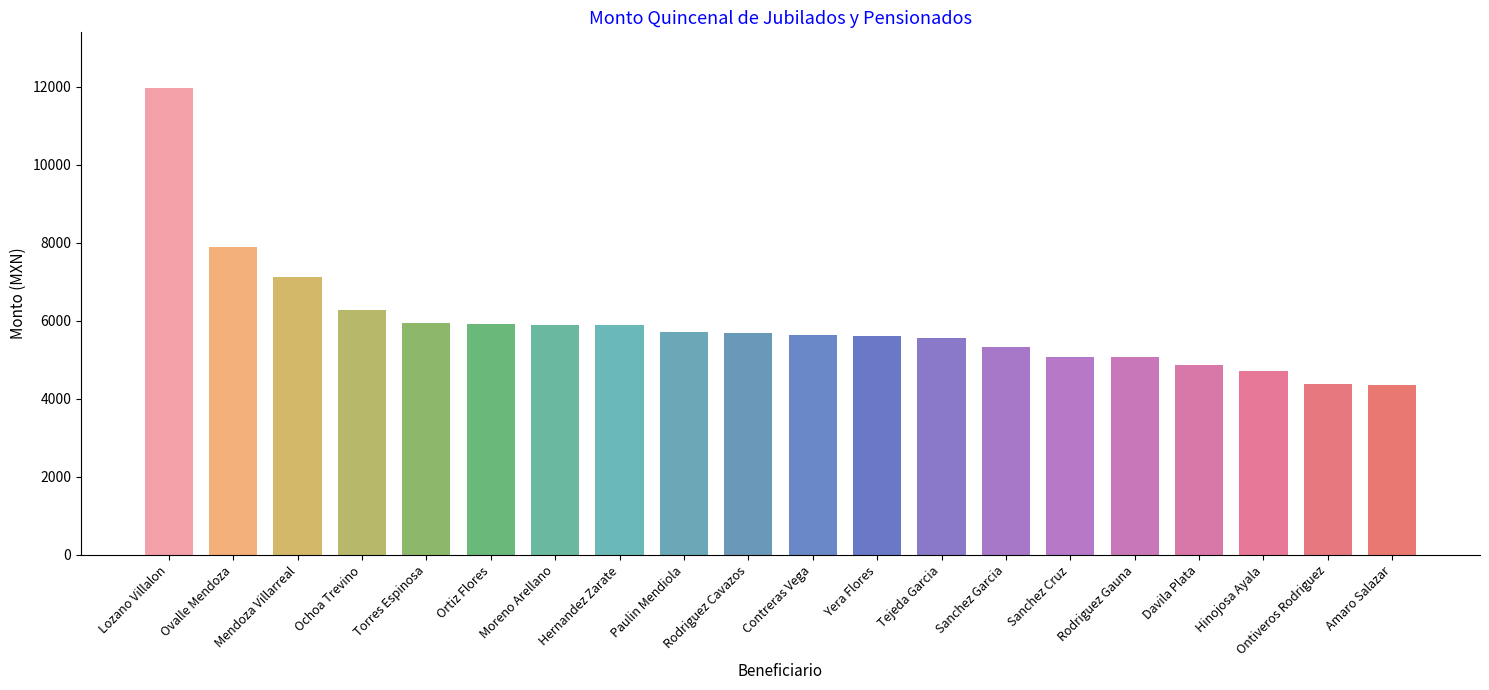

What is the value of the 3rd bar from the left?

7129.9